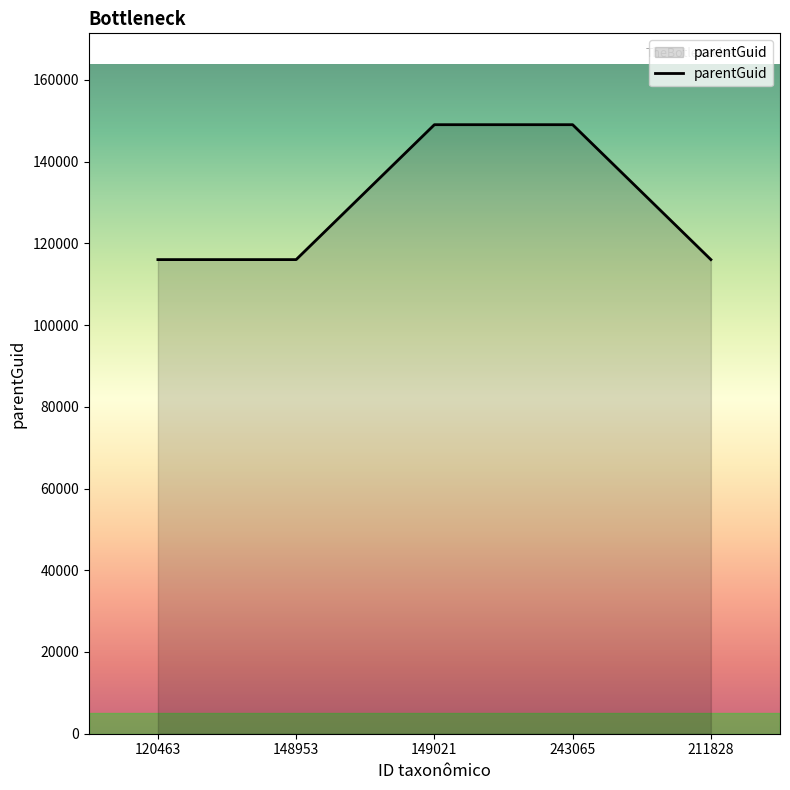

Reading left to right, list all the values displayed in this chart.

116011	116011	149024	149024	116011